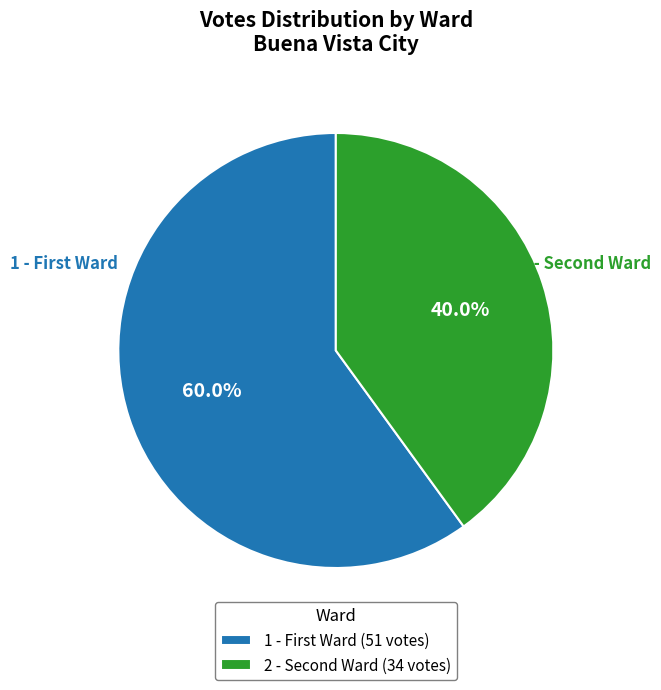

Which slice is the largest?

1 - First Ward